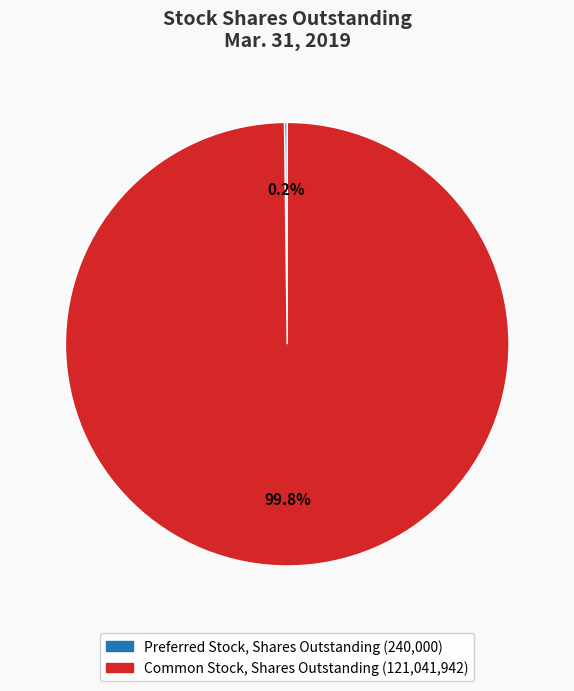

Which category has the biggest portion of the pie?

Common Stock, Shares Outstanding